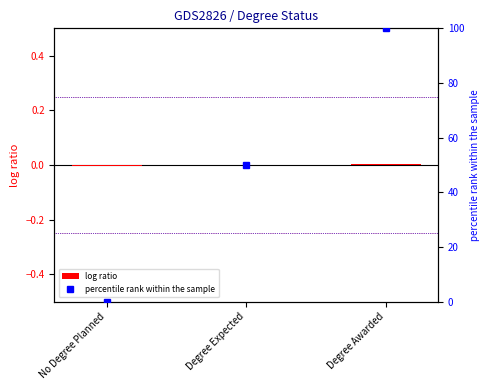

Reading right to left, list all the values displayed in this chart.

log ratio: 0.0	0.0	-0.0
percentile rank within the sample: 100.0	50.0	0.0